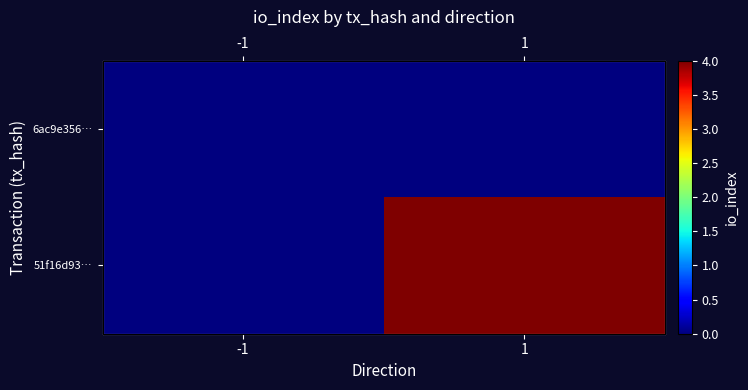

How many categories are shown in the chart?

2